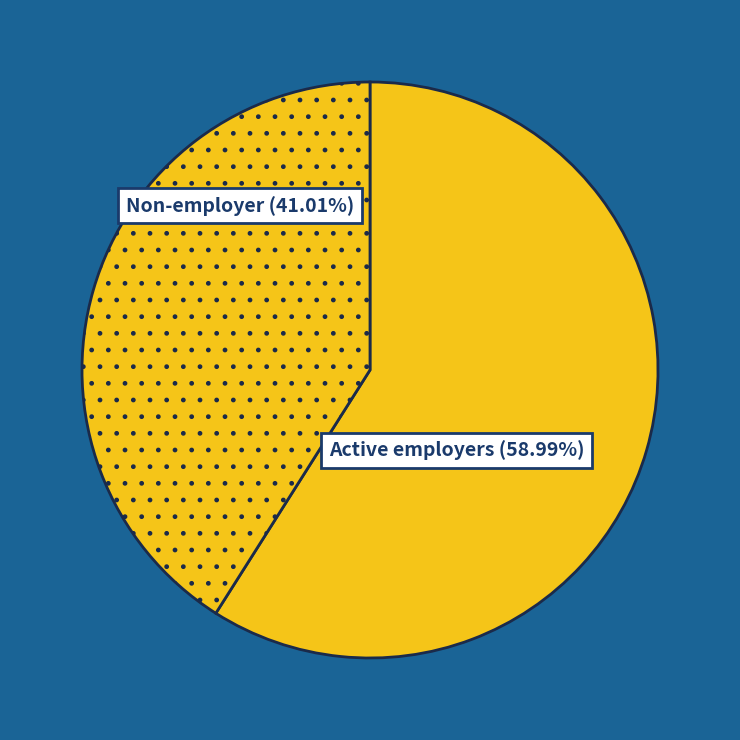

How many segments does this pie chart have?

2